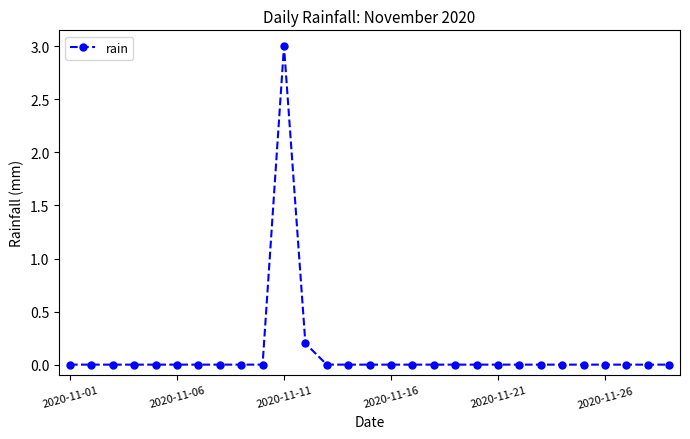

Reading right to left, what are all the values shown in this chart?

0.0	0.0	0.0	0.0	0.0	0.0	0.0	0.0	0.0	0.0	0.0	0.0	0.0	0.0	0.0	0.0	0.0	0.2	3.0	0.0	0.0	0.0	0.0	0.0	0.0	0.0	0.0	0.0	0.0